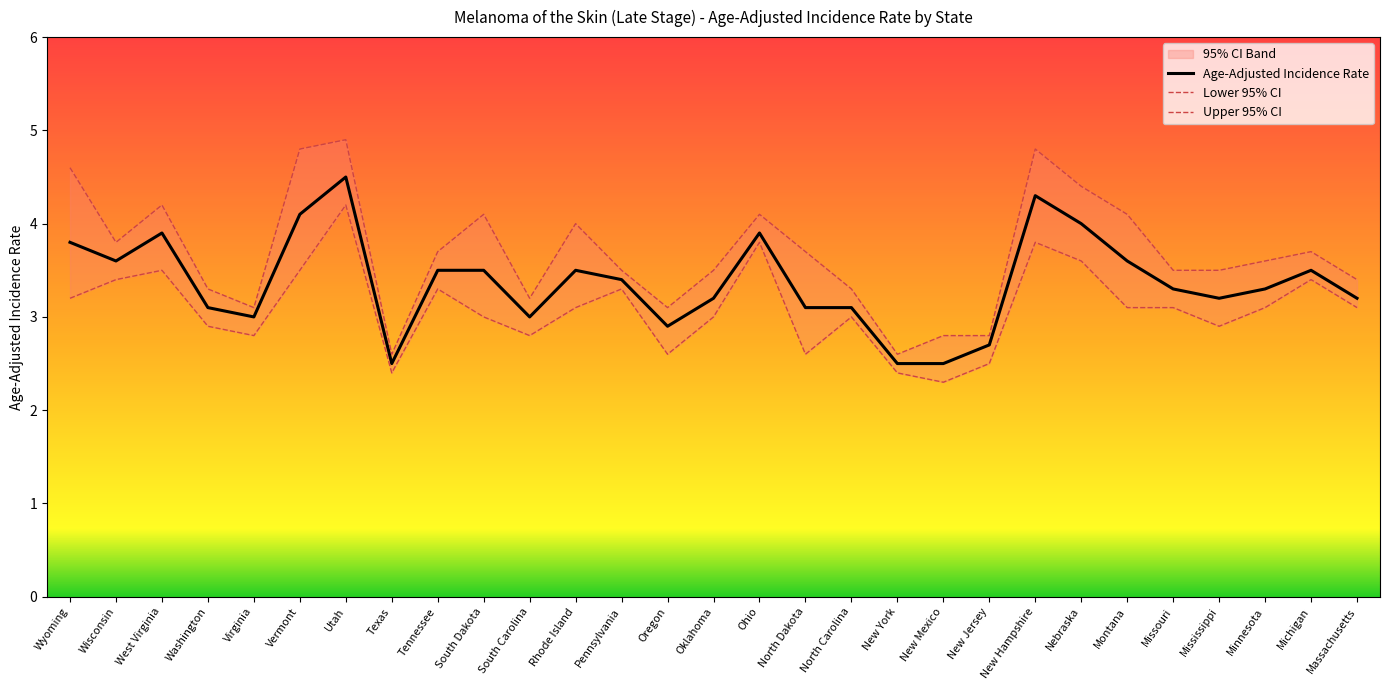

At which category does Lower 95% CI reach its first local peak?

West Virginia